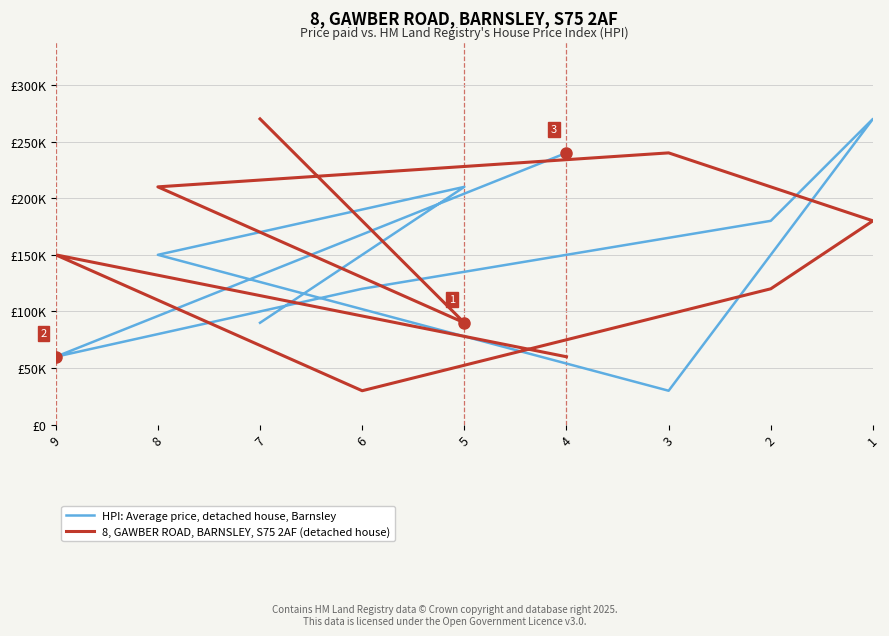

What are all the series names shown in the legend?

HPI: Average price, detached house, Barnsley, 8, GAWBER ROAD, BARNSLEY, S75 2AF (detached house)